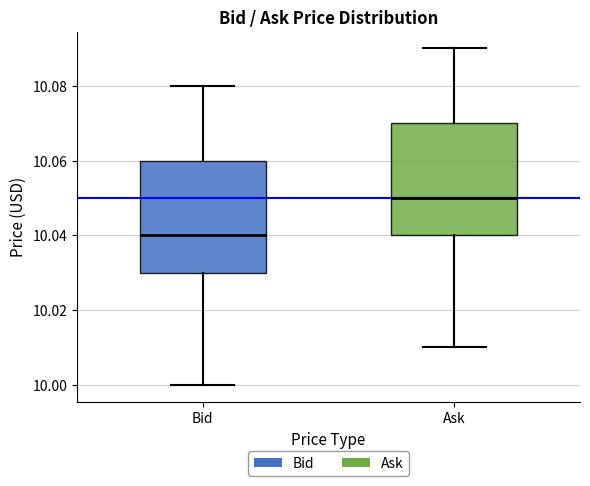

Reading left to right, read every box against the y-axis: the position of its median line, the range the box covers, and the ends of its whiskers. The values are not printed on the chart, so give them approximately, as read against the axis.

Bid: median 10.04, box 10.03 to 10.06, whiskers 10.00 to 10.08
Ask: median 10.05, box 10.04 to 10.07, whiskers 10.01 to 10.09